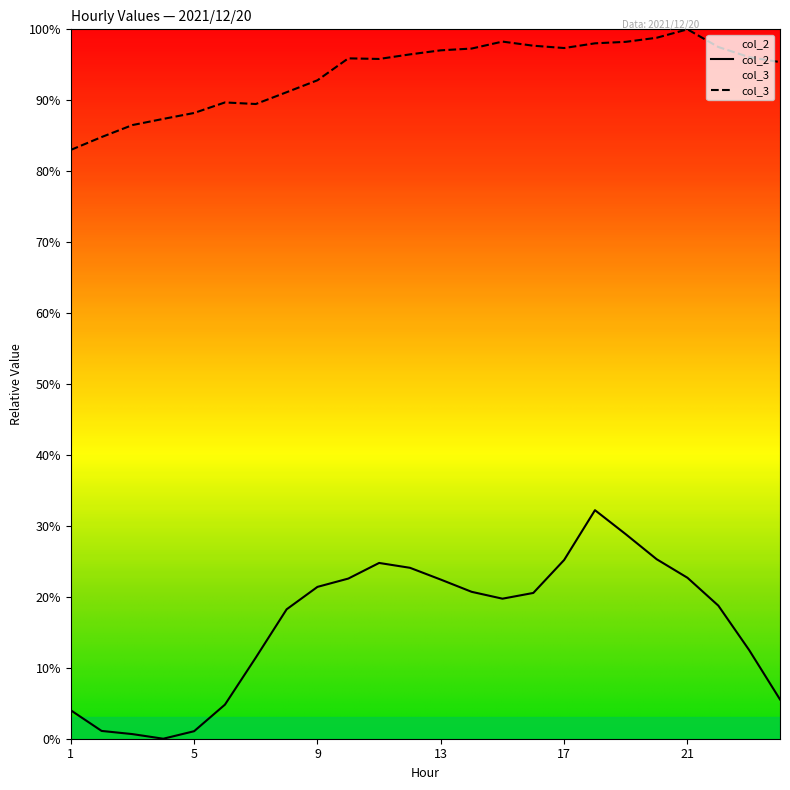

What are all the series names shown in the legend?

col_2, col_3